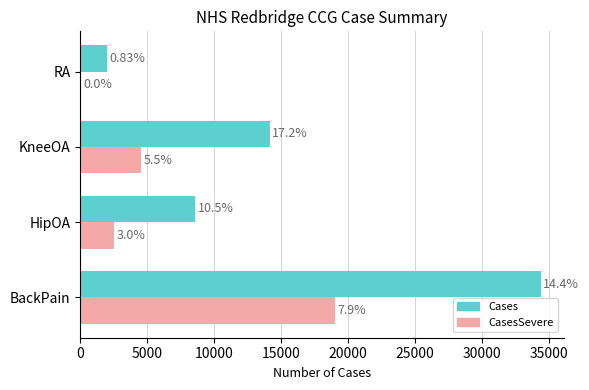

What is the value of the CasesSevere bar at the 3rd from the left?

4532